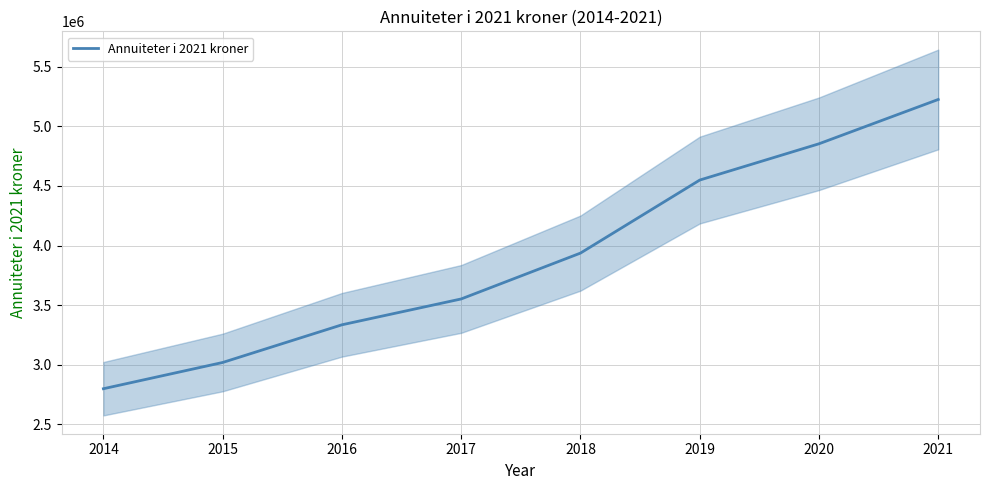

What is the difference between the second highest and second lowest values?

1834027.0